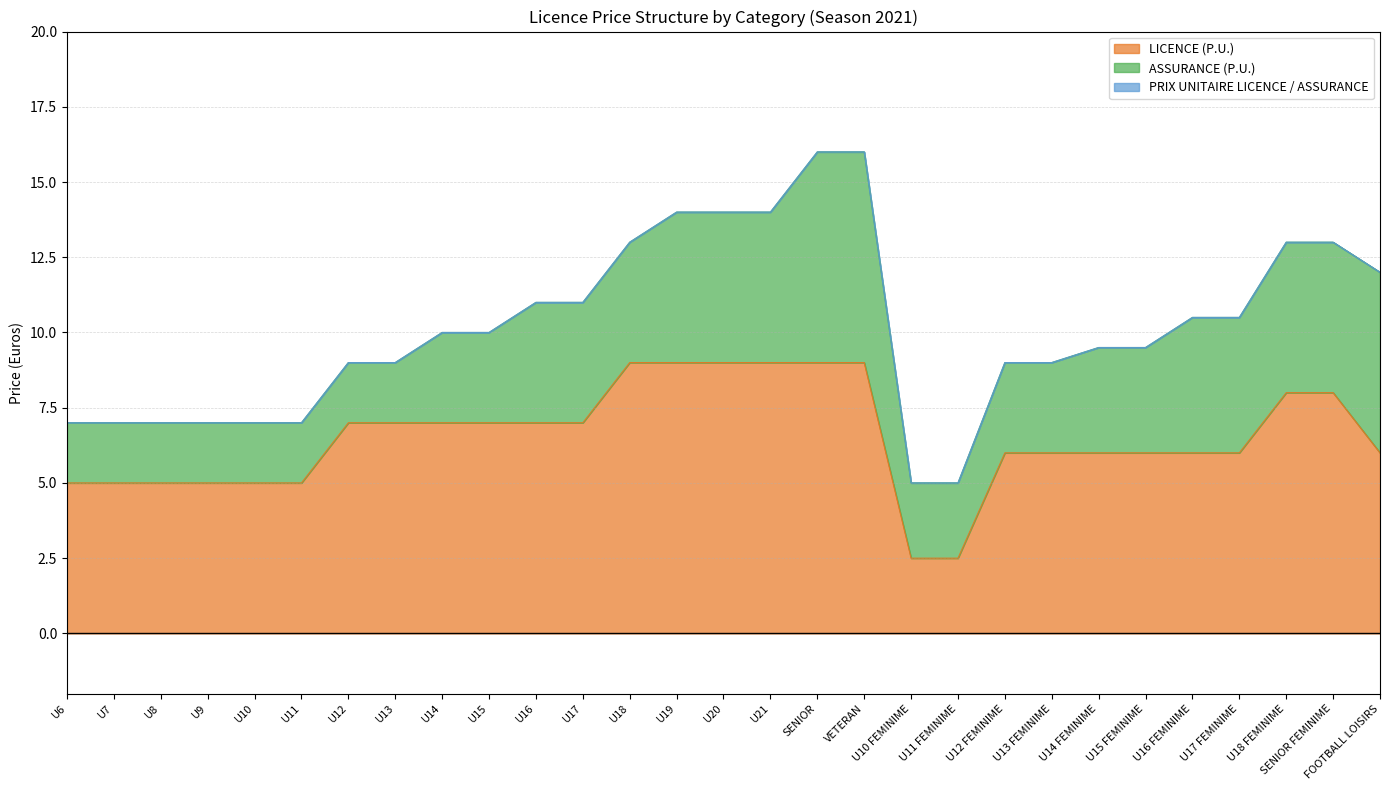

True or false: PRIX UNITAIRE LICENCE / ASSURANCE and LICENCE (P.U.) intersect in this chart.

False